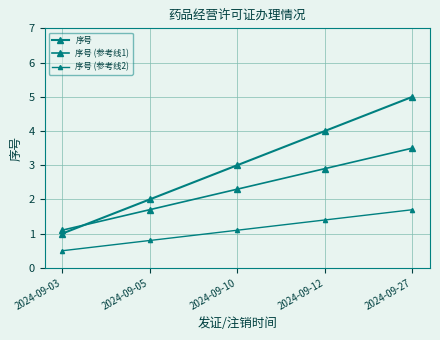

What is the sum of all 序号 (参考线2) values?

5.5